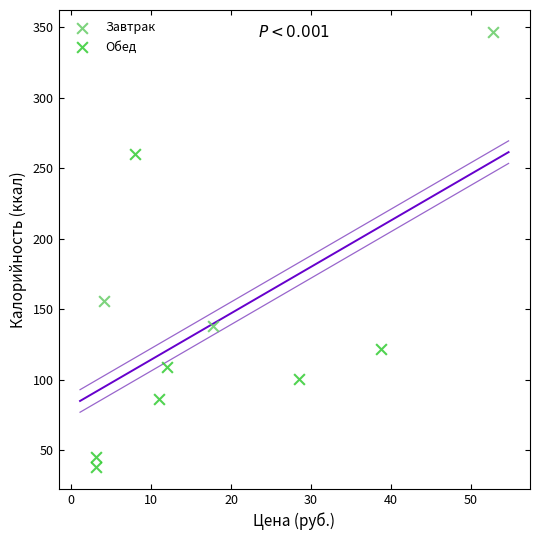

What are all the series names shown in the legend?

Завтрак, Обед